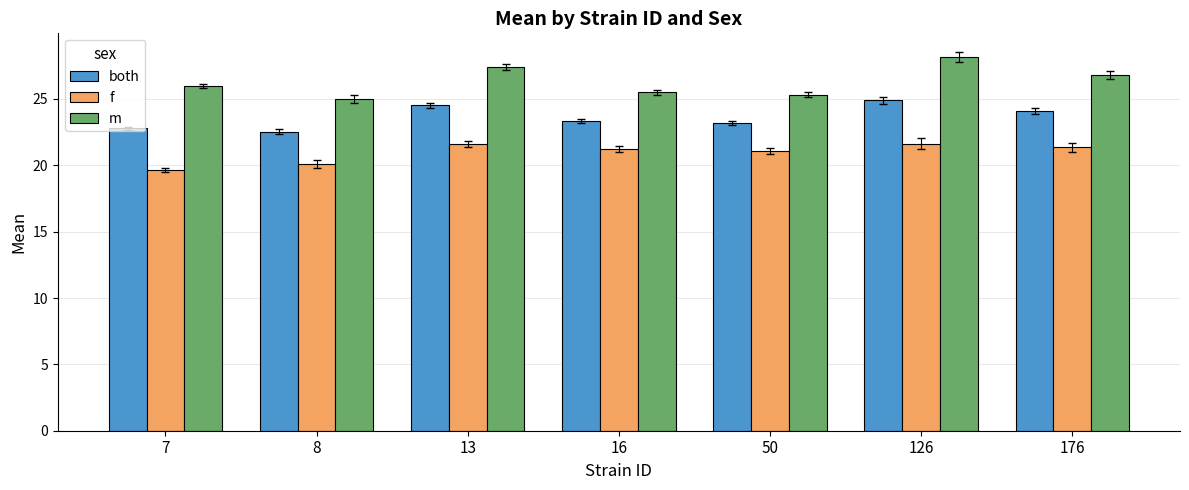

List the series in order of their overall mean, lowest first.

f, both, m